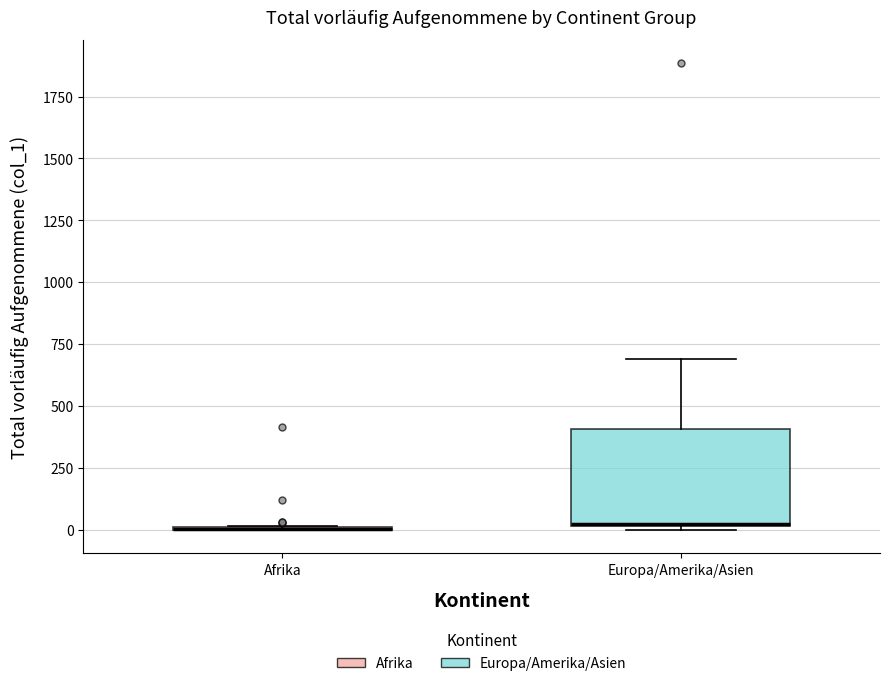

Which box is the tallest, from its lower edge to its upper edge?

Europa/Amerika/Asien